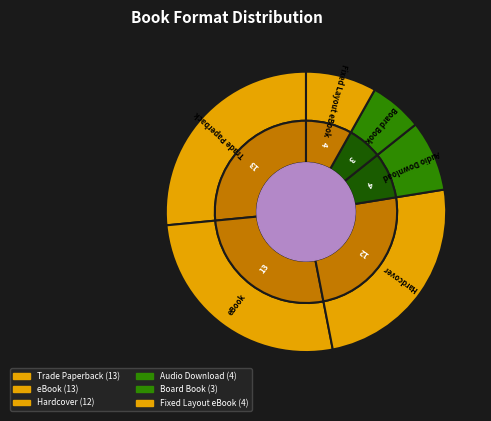

To the nearest percent, what percentage of the pie is Fixed Layout eBook?

8%